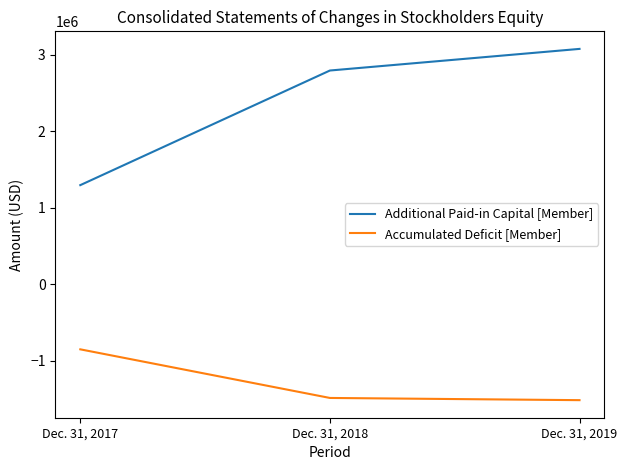

Which series changed the most between Dec. 31, 2017 and Dec. 31, 2019?

Additional Paid-in Capital [Member]